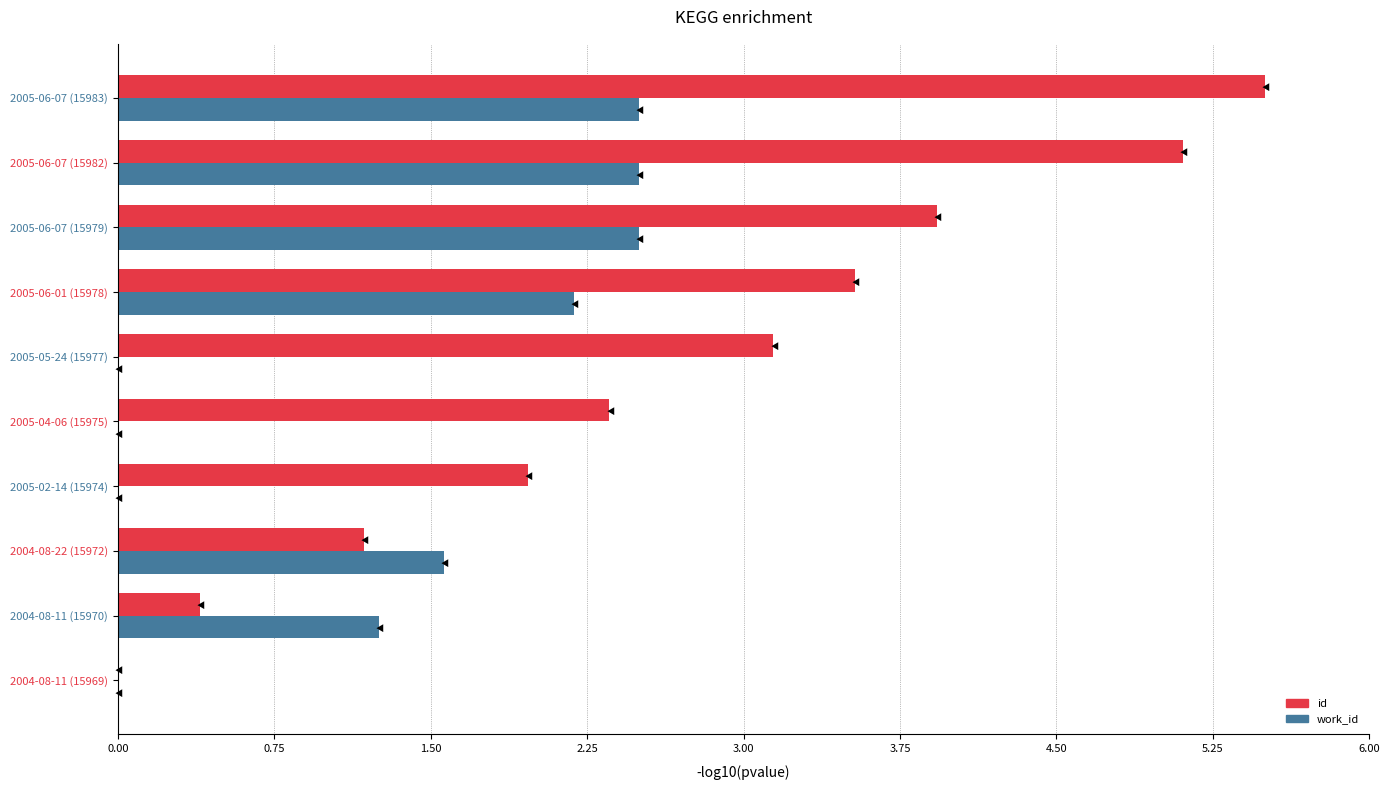

The id series shows 3.9 at 2005-06-07 (15979). True or false?

True